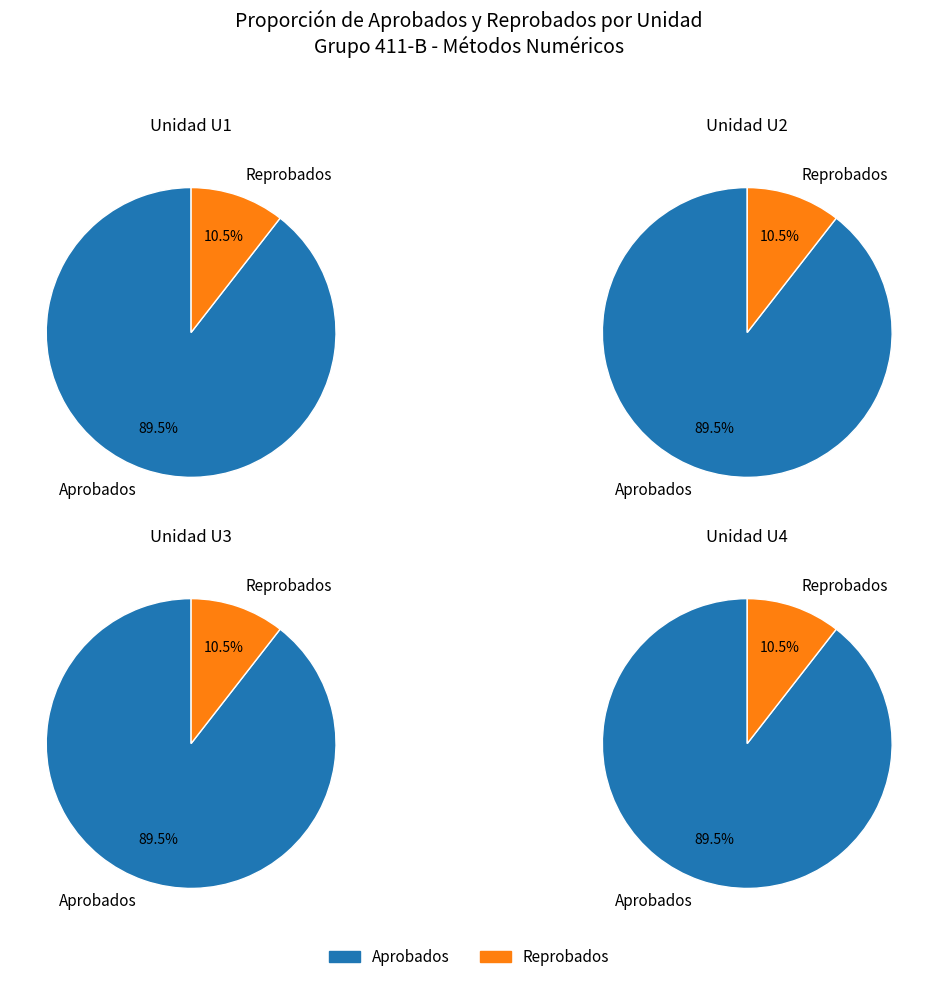

At U2, list the series in order from smallest to largest.

Reprobados, Aprobados